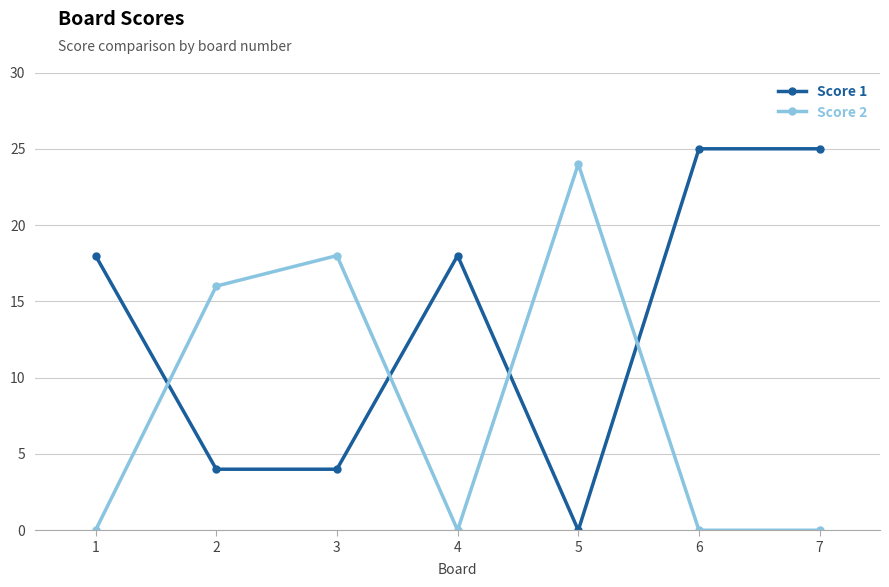

What is the greatest value displayed?

25